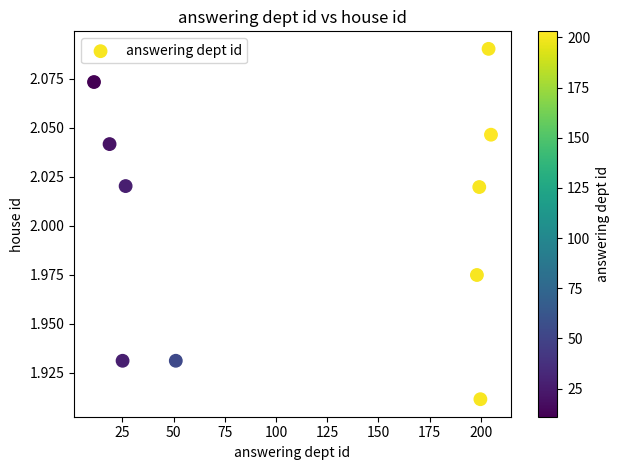

What is the average X value?

113.9